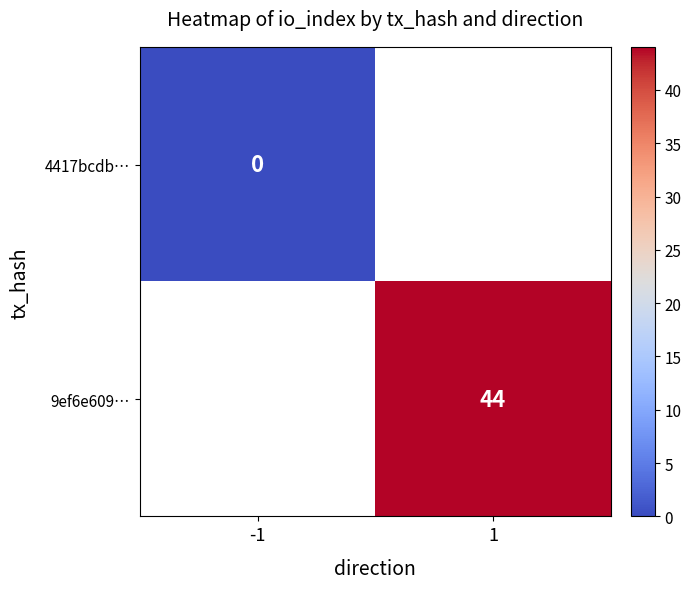

True or false: 9ef6e609… has a value of 44 at 1.

True